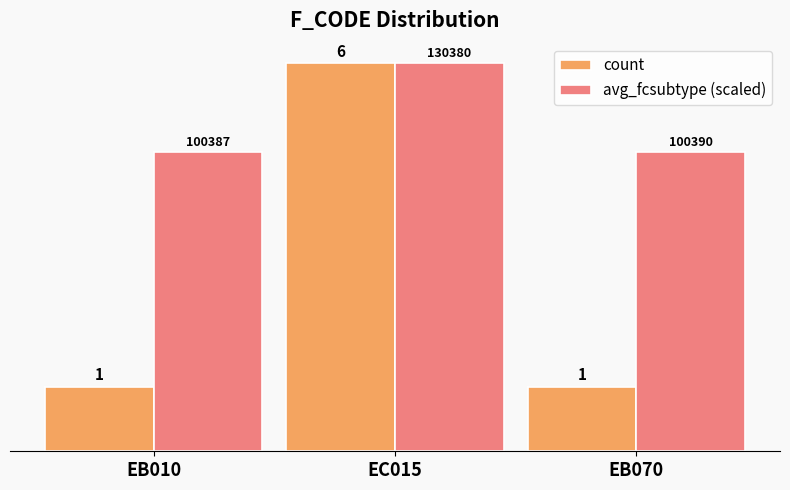

What is the label of the 1st bar from the right?

EB070